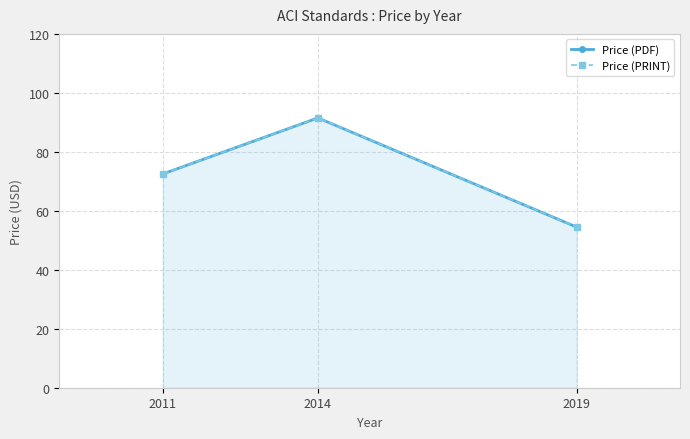

What is the total value across all series at 2011?

145.0